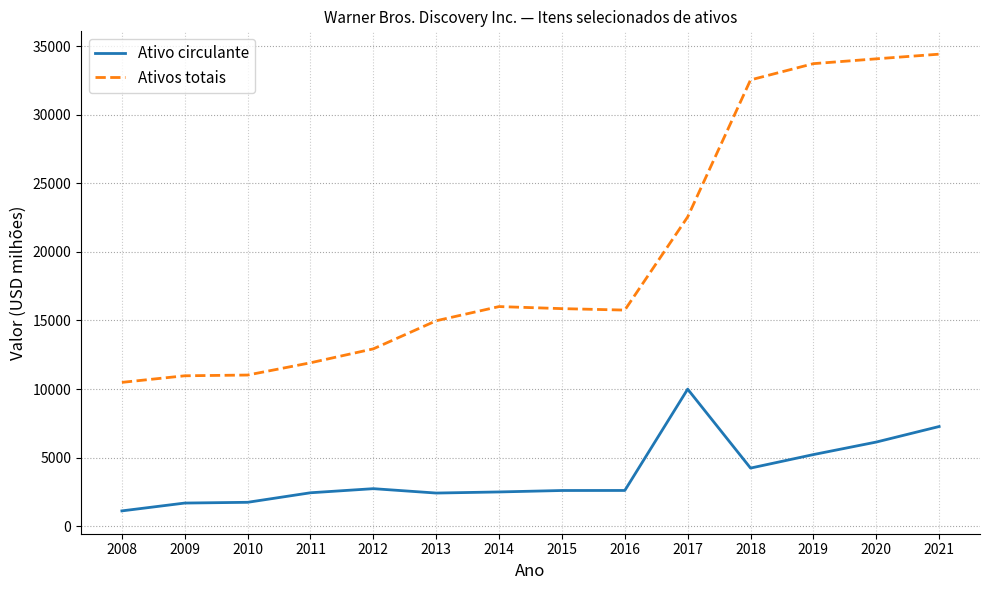

Is this an area chart (filled region under the line)?

No